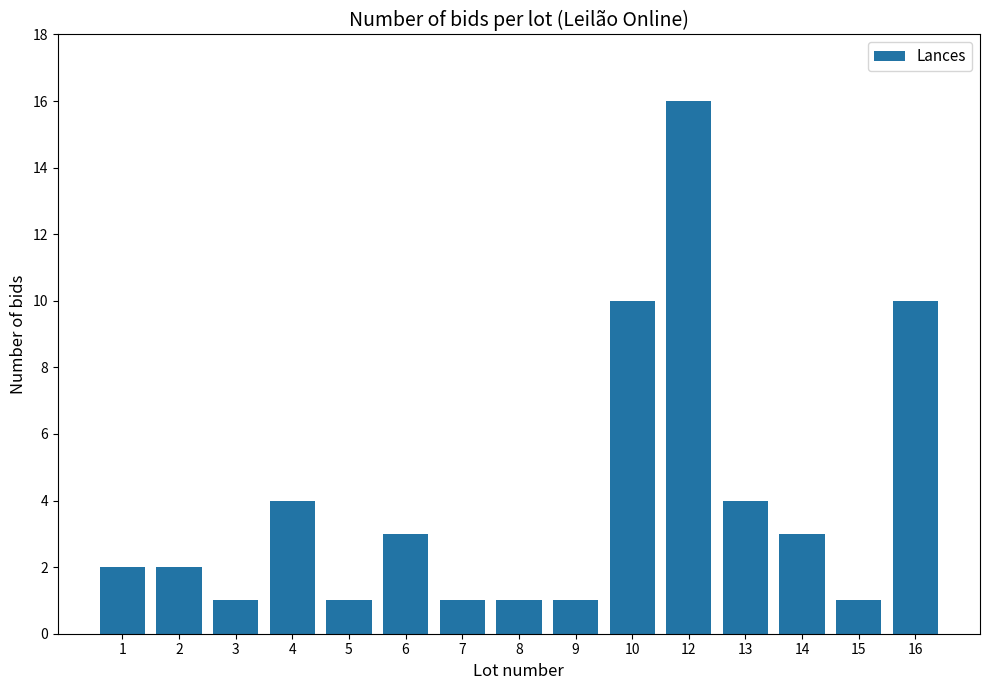

What is the difference between the second highest and second lowest values?

9